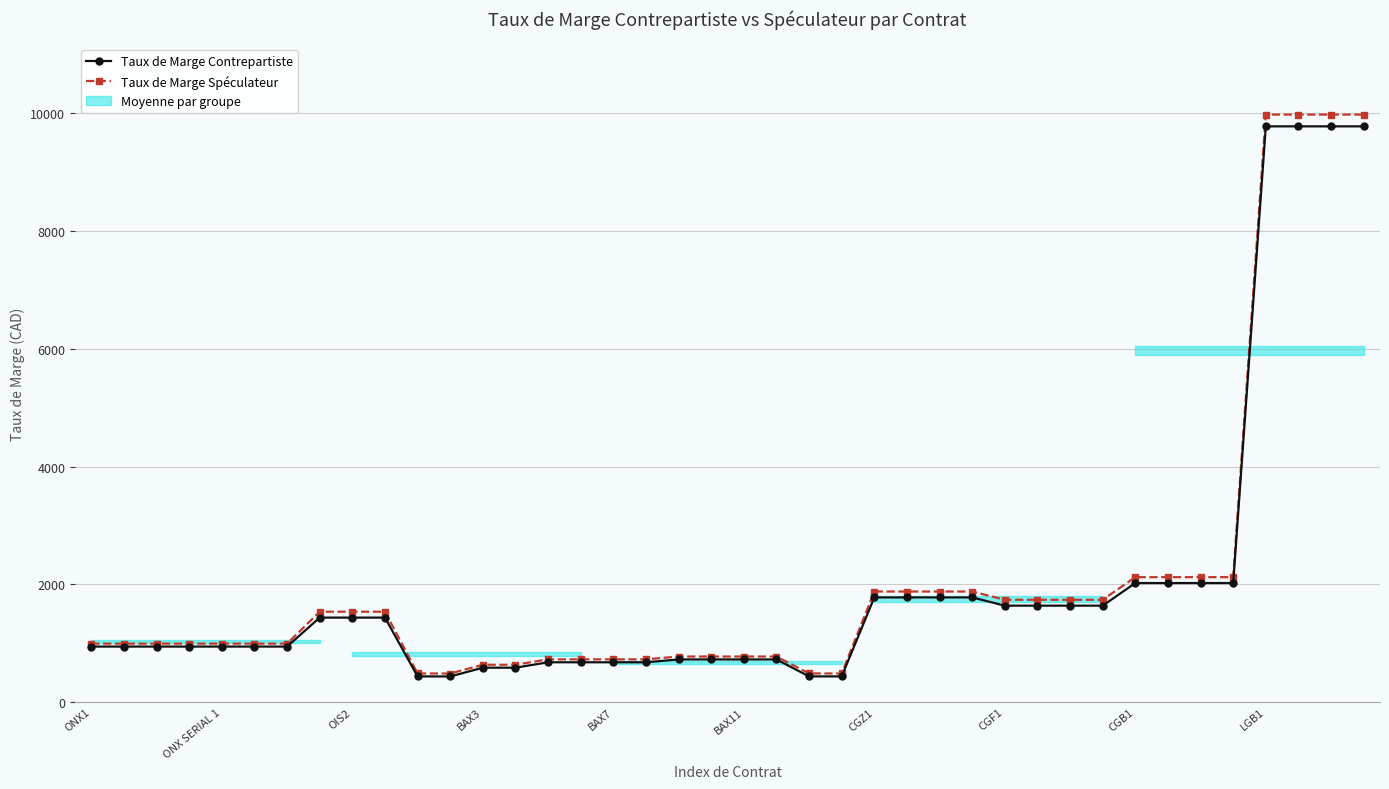

What is the sum of all Taux de Marge Contrepartiste values?

80253